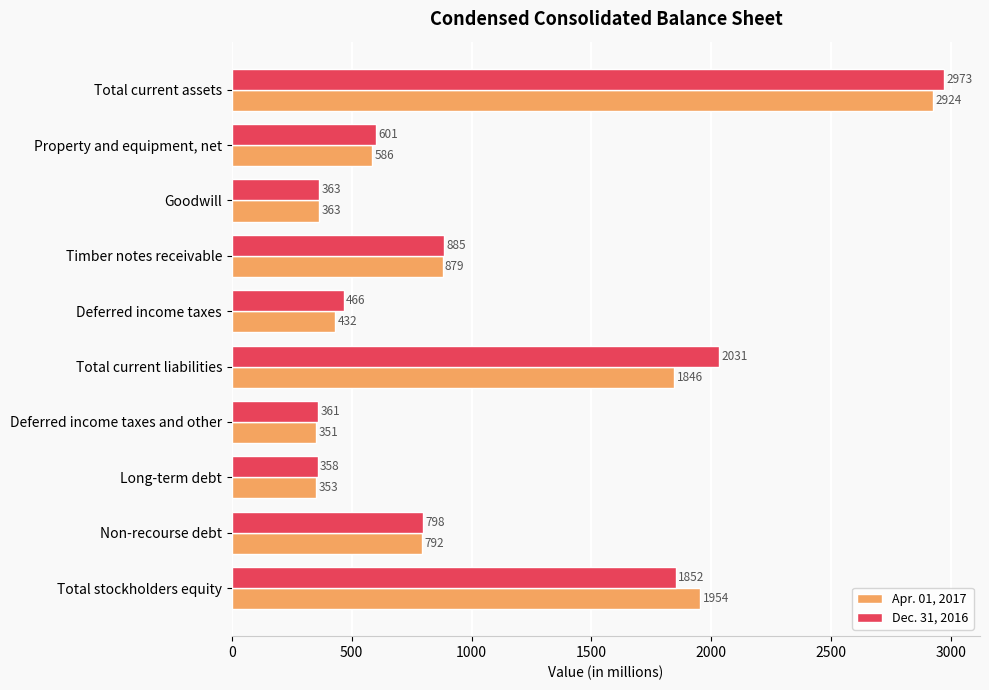

Where is Dec. 31, 2016 nearest to the value 1665?

Total stockholders equity